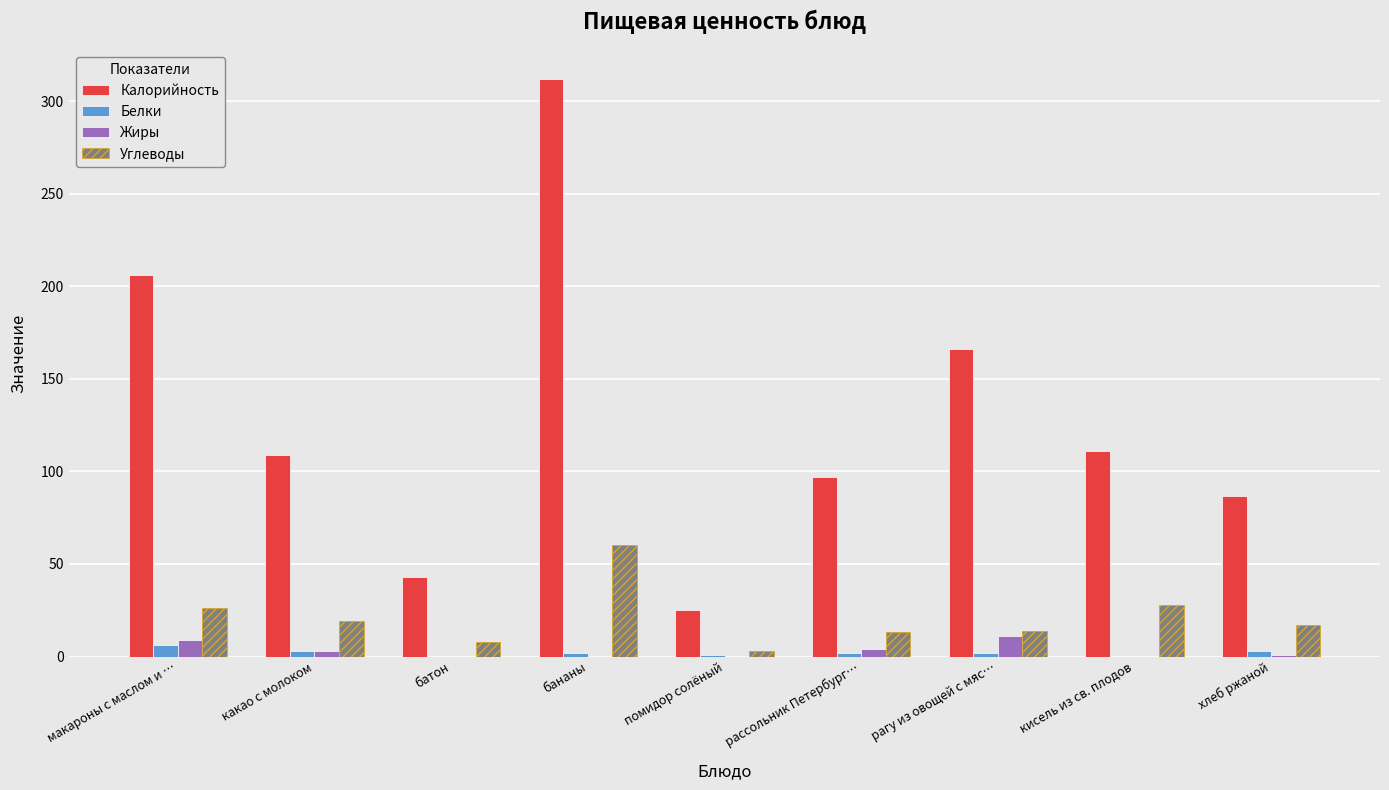

The value of Калорийность at рассольник Петербург… is 97. True or false?

True